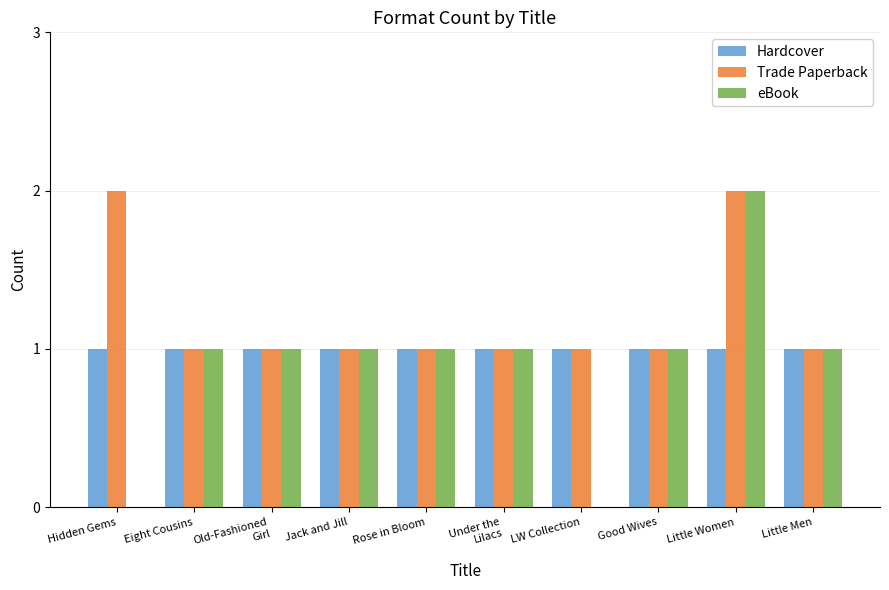

True or false: eBook has a value of 1 at Rose in Bloom.

True